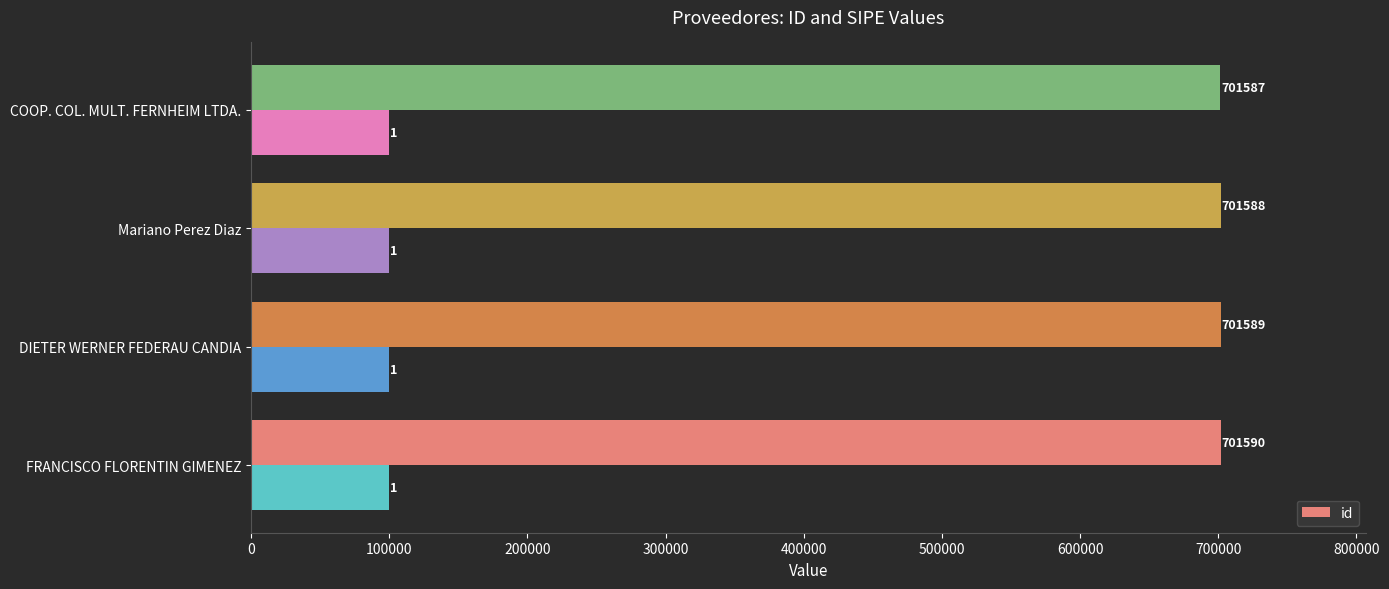

What is the highest value of the id series?

701590